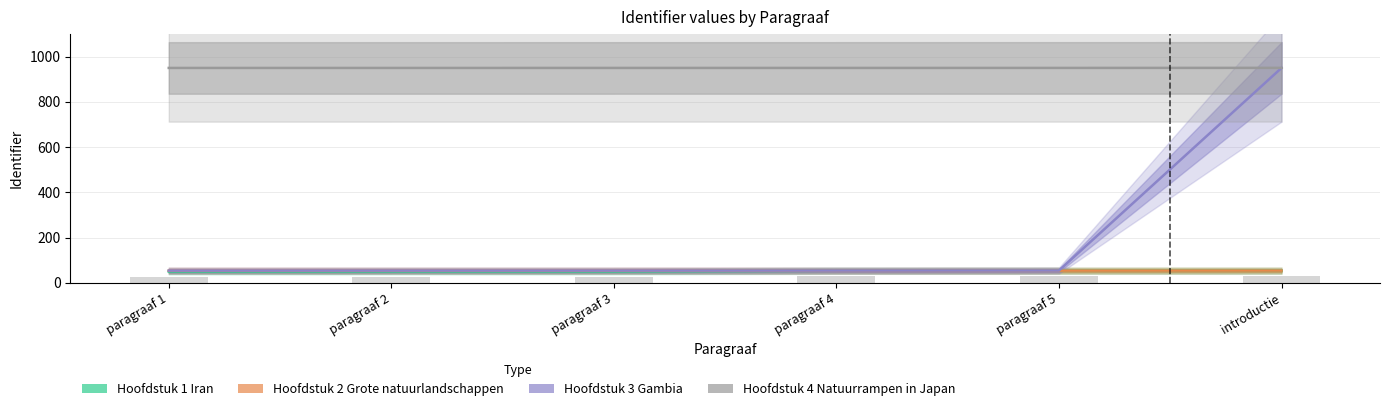

The Hoofdstuk 3 Gambia series shows 20.6 at paragraaf 2. True or false?

False